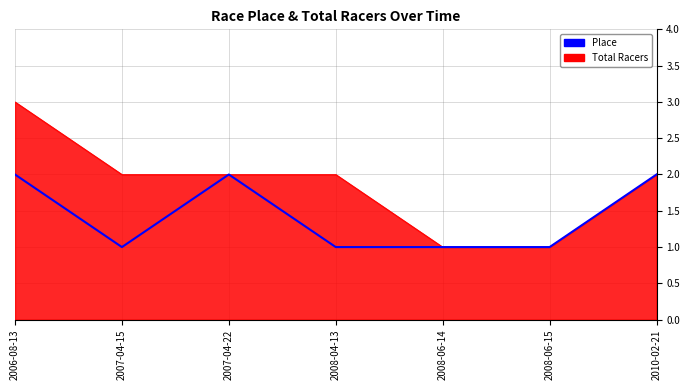

List the series in order of their peak value, lowest first.

Place, Total Racers